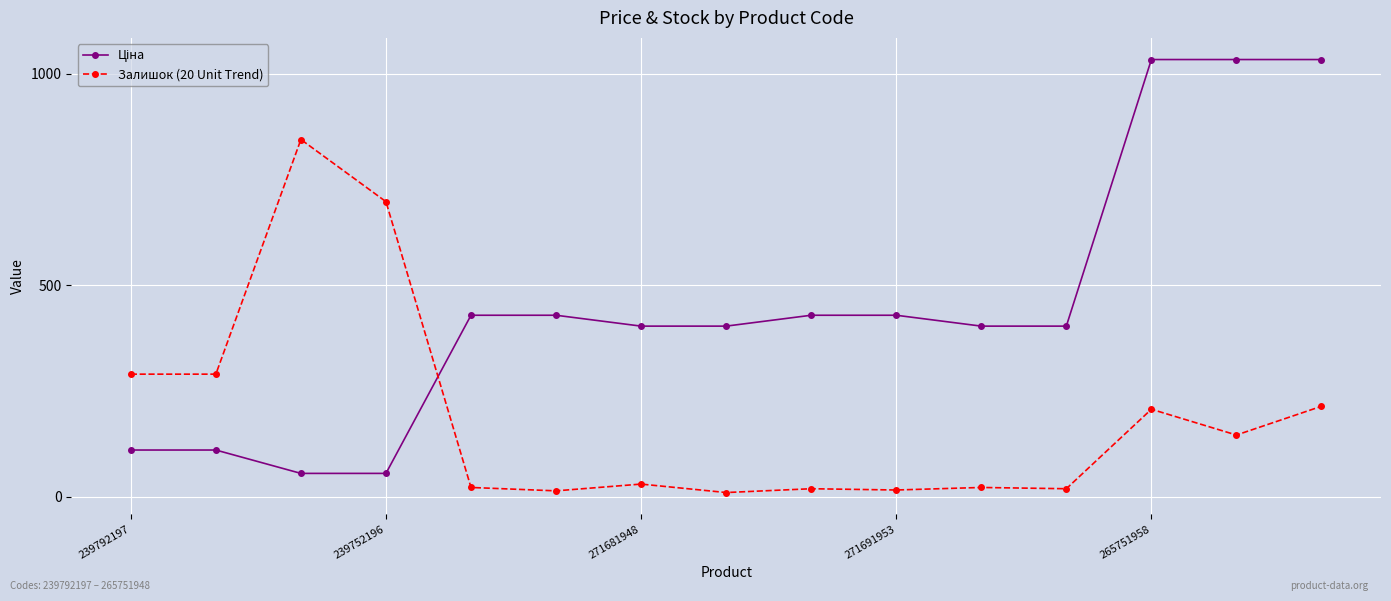

How many lines are shown in the chart?

2